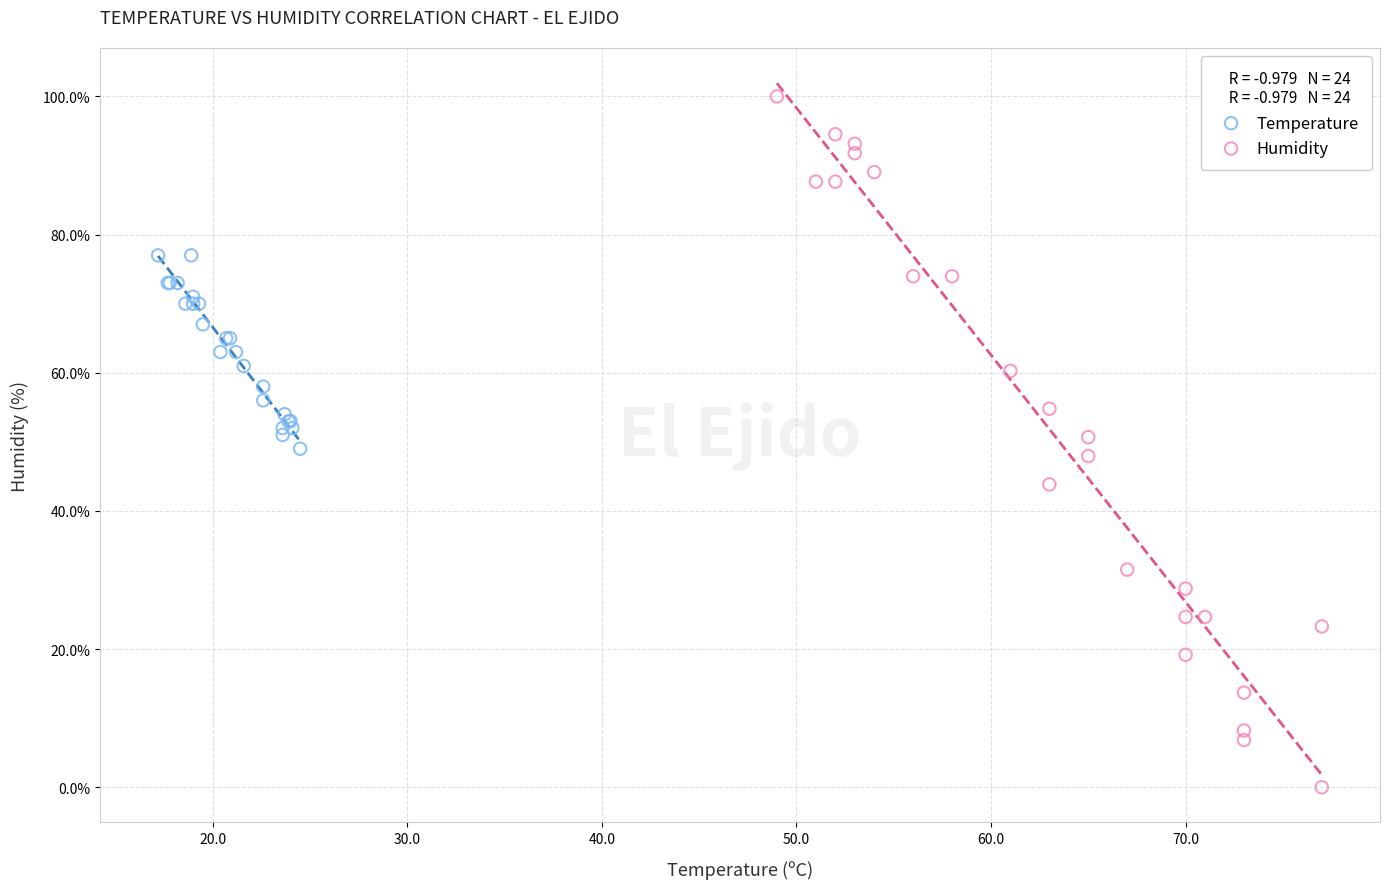

Which series reaches the maximum Y coordinate?

Humidity